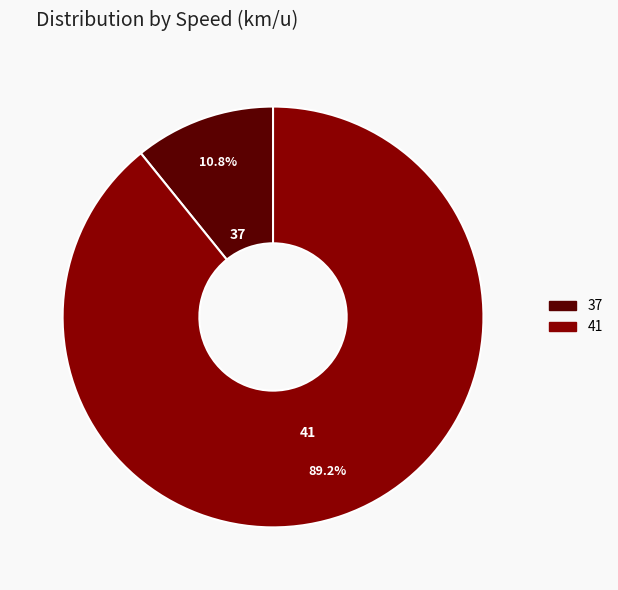

Is there any slice that represents more than half of the pie?

Yes